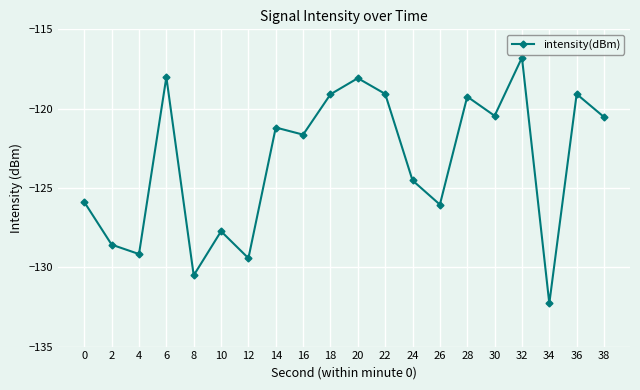

How many interior local peaks (higher than both neighbors) does the data have?

7